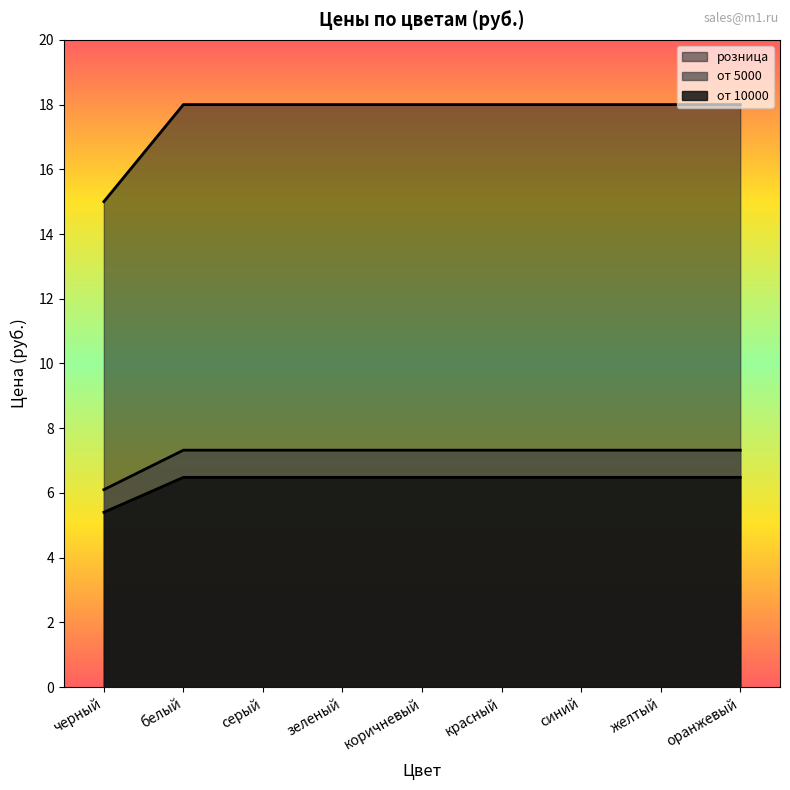

How many data points in от 10000 are less than 6?

1